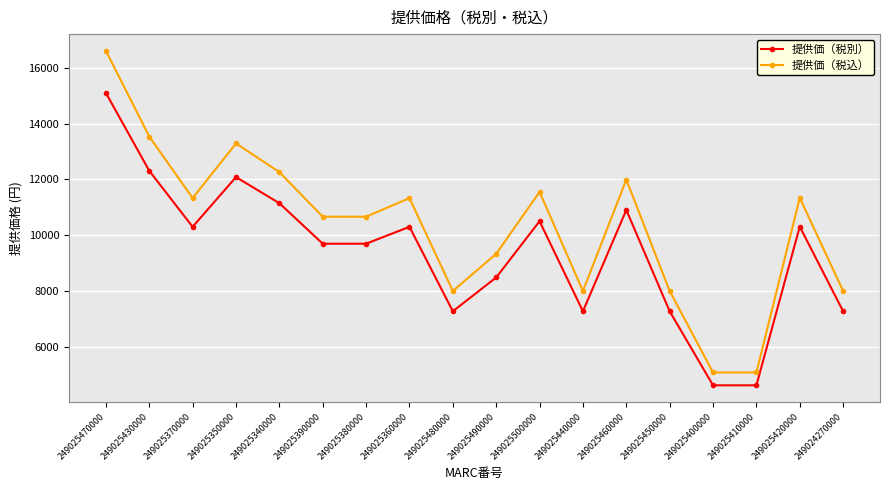

Which series changed the most between 249025430000 and 249025410000?

提供価（税込）